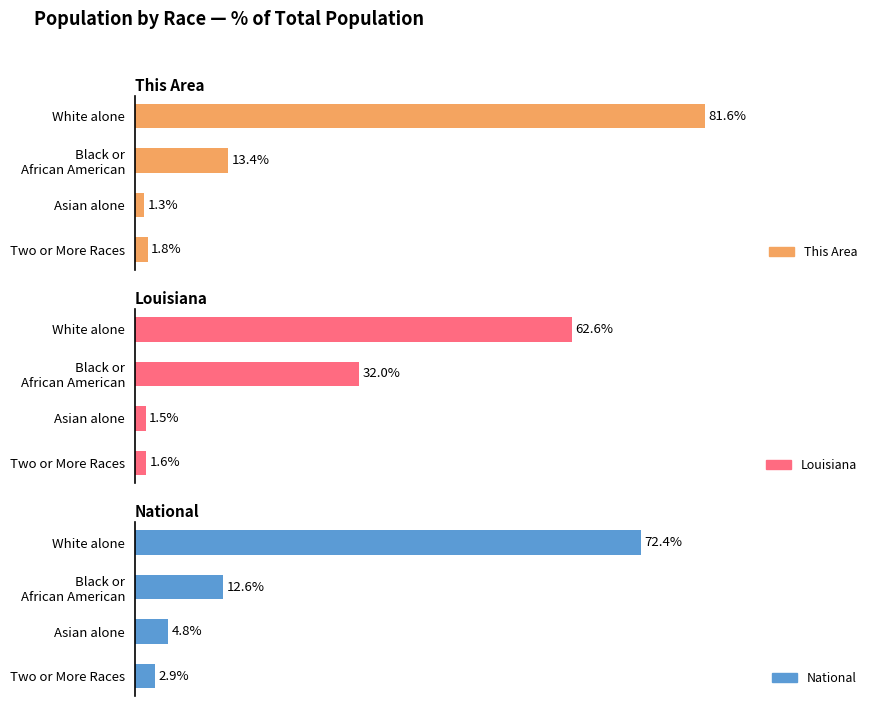

What is the maximum value shown in the chart?

81.6